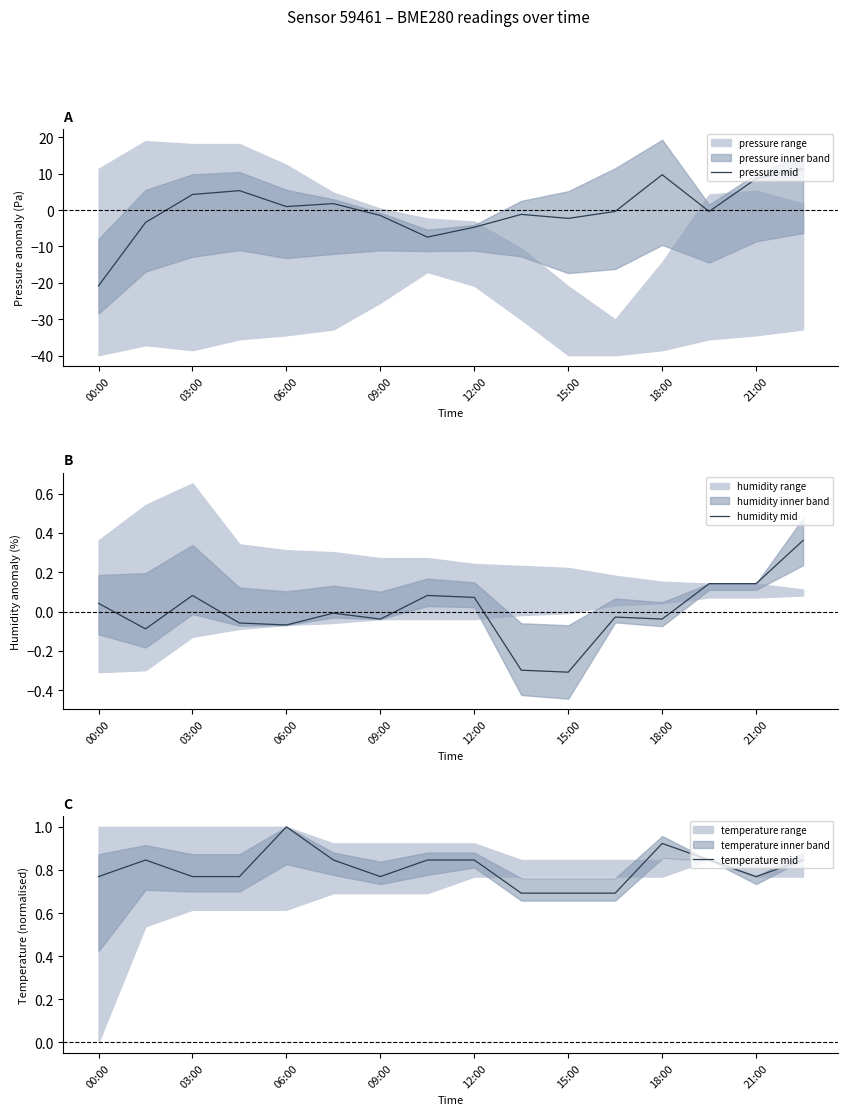

Which category has the lowest value in the pressure mid series?

00:00